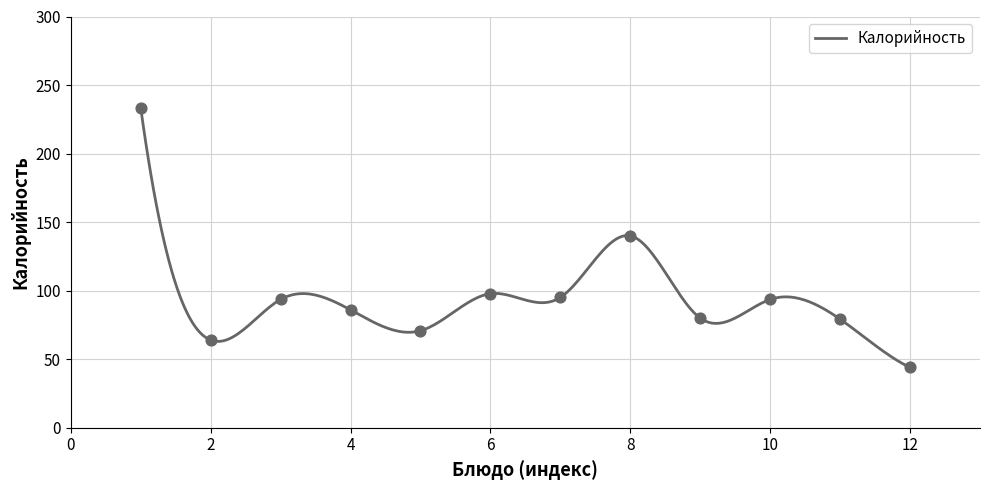

Approximately how many times larger is the value at Икра кабачковая compared to Каша гречневая вязкая?

0.3